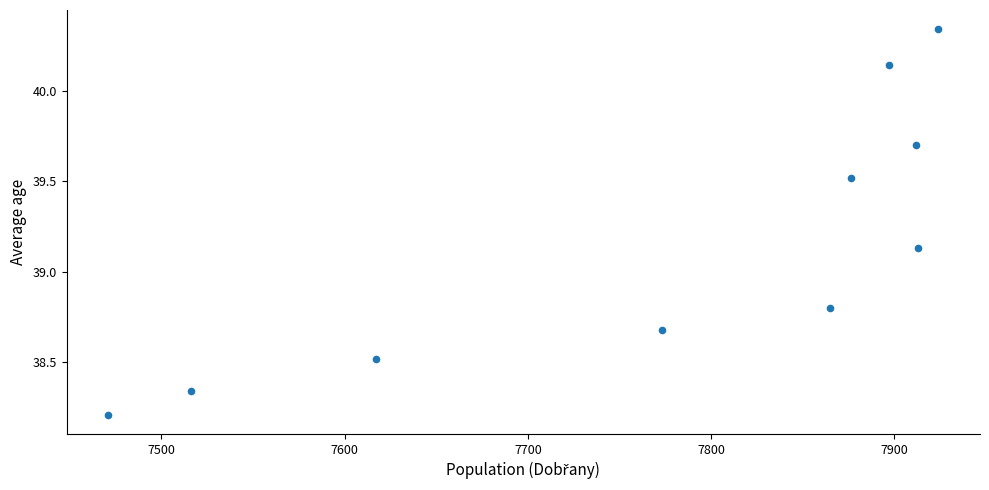

What is the average X value?

7776.4